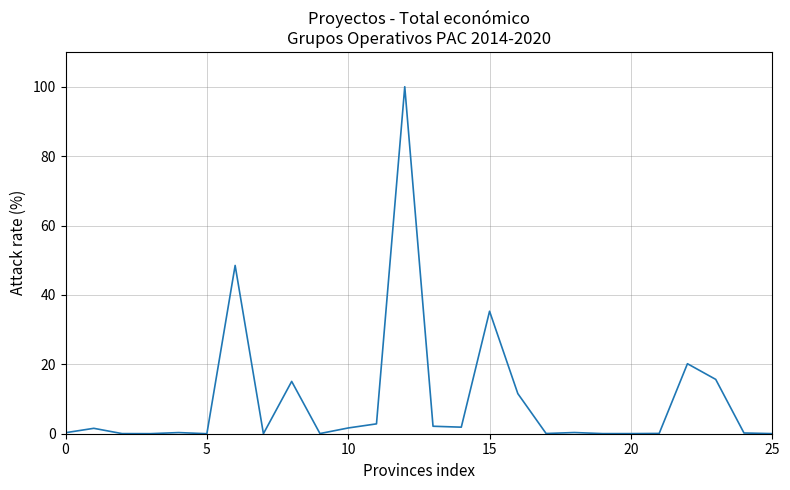

What is the greatest value displayed?

100.0